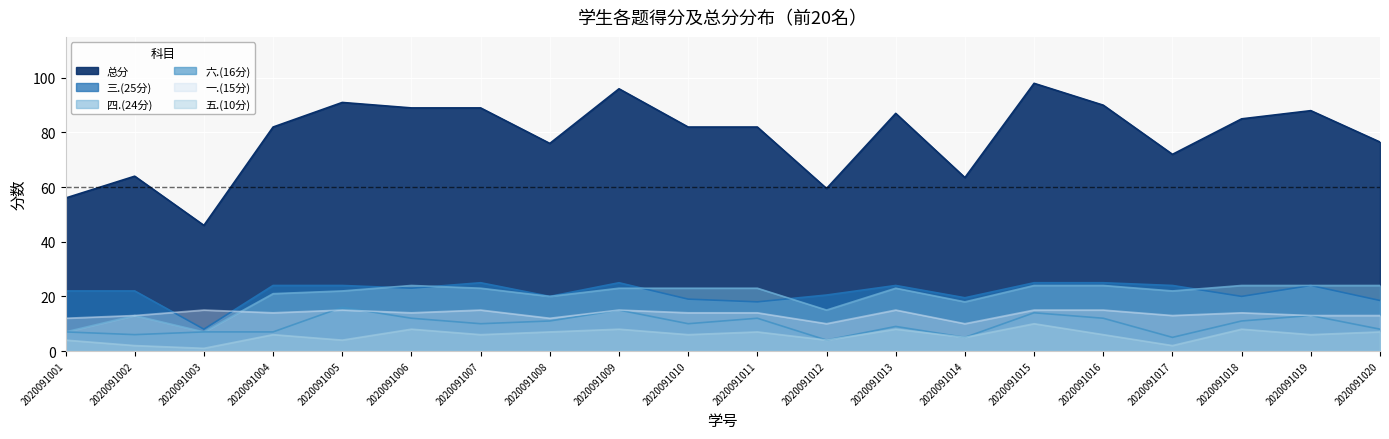

The 六.(16分) series shows 7.0 at 2020091004. True or false?

True